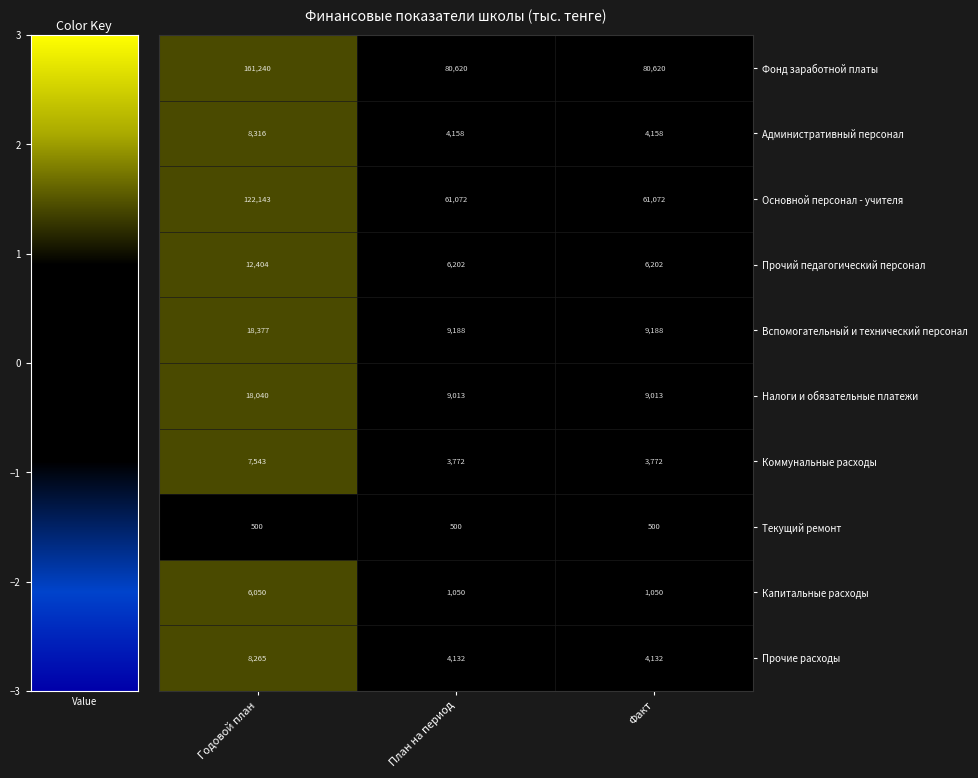

Which category has the highest value across all series?

Годовой план